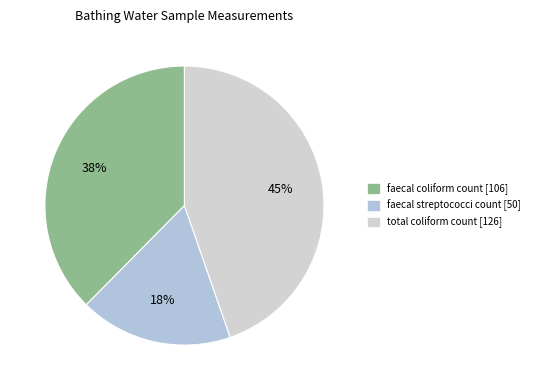

Is there any slice that represents more than half of the pie?

No